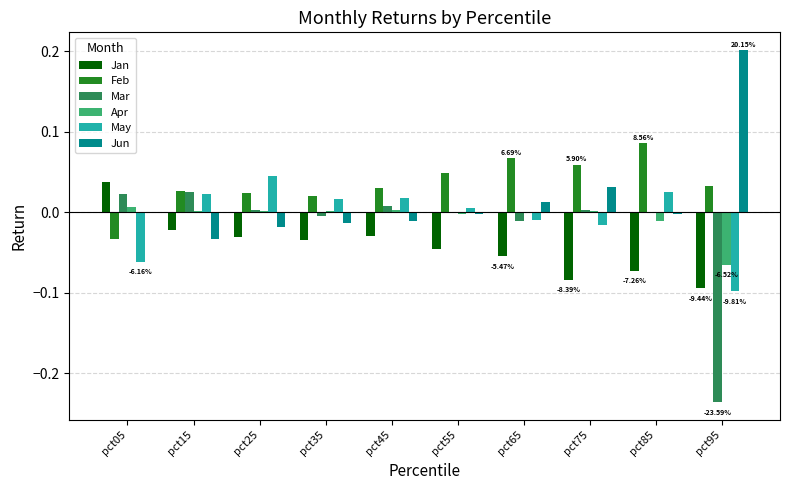

What are all the series names shown in the legend?

Jan, Feb, Mar, Apr, May, Jun